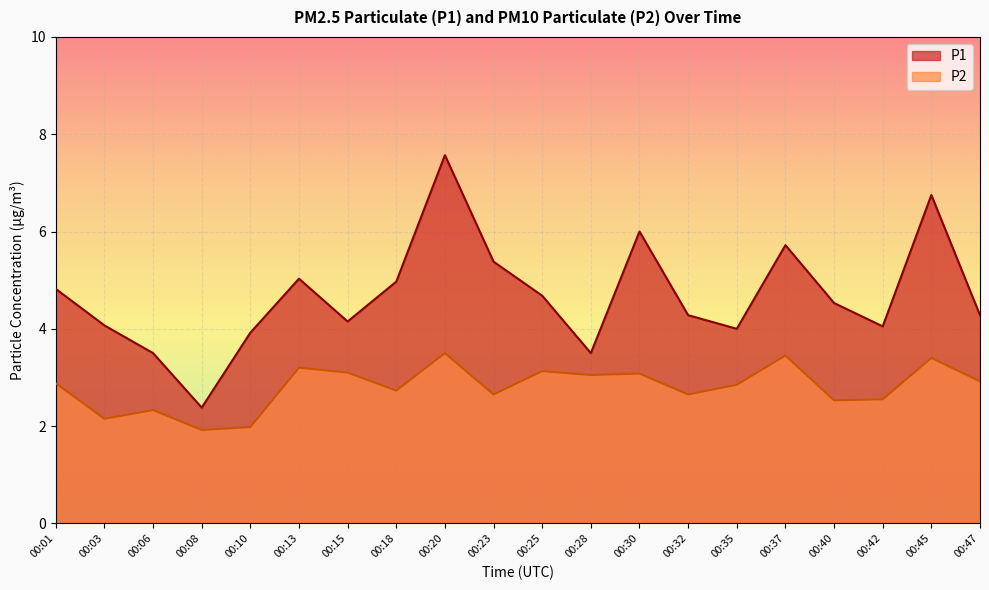

Which category has the highest value in the P1 series?

00:20